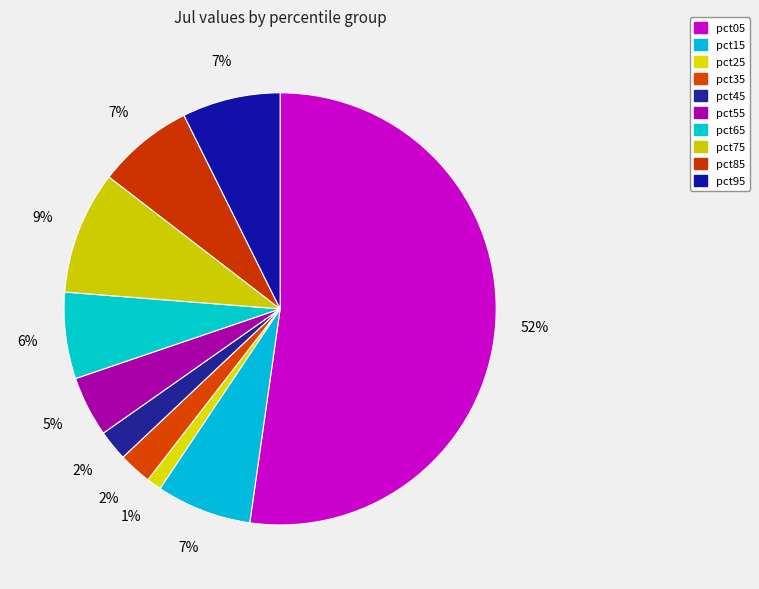

Does any single category account for the majority?

Yes